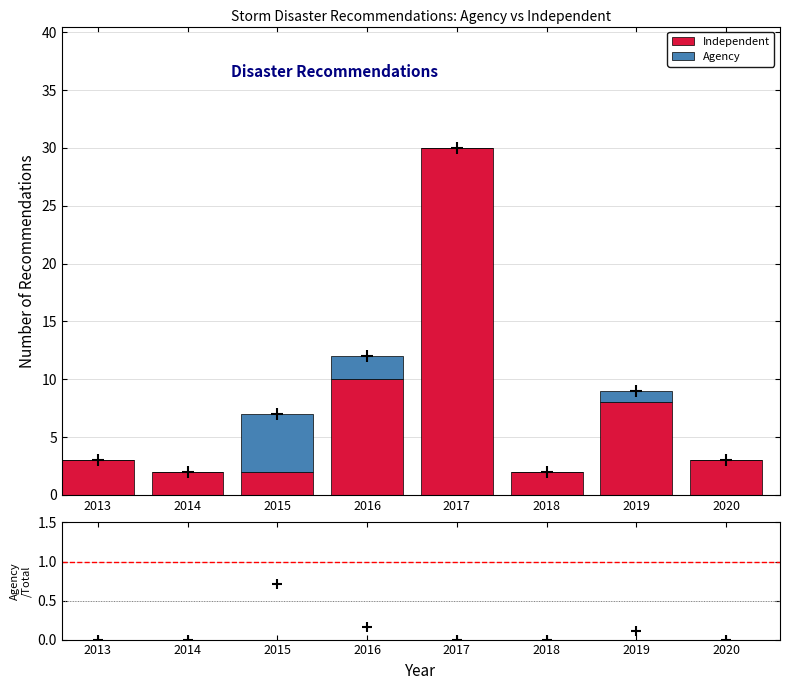

Reading right to left, what are the values for Independent?

2020=3	2019=8	2018=2	2017=30	2016=10	2015=2	2014=2	2013=3